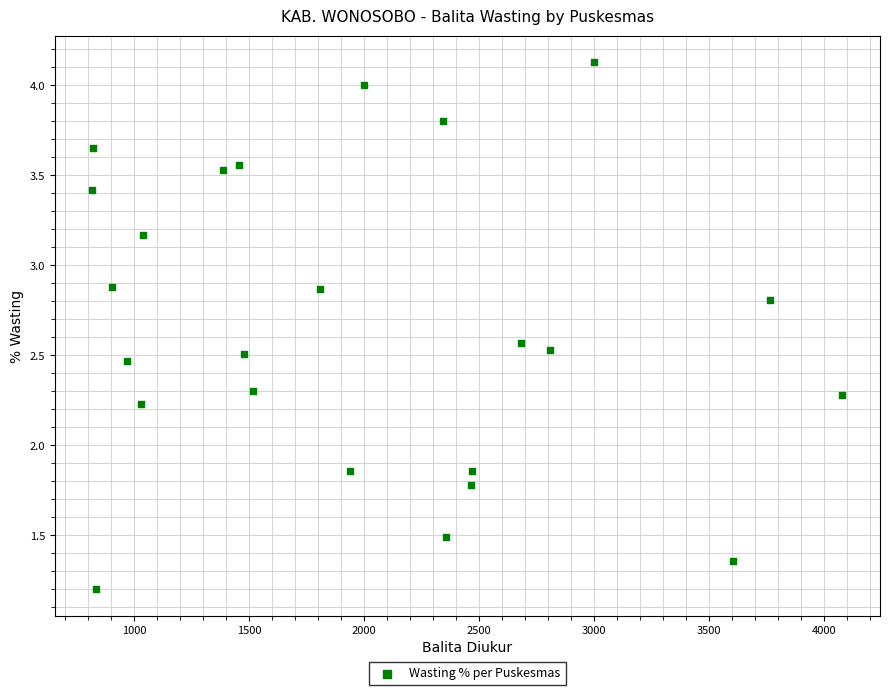

What is the range of Y values (max minus min)?

2.9